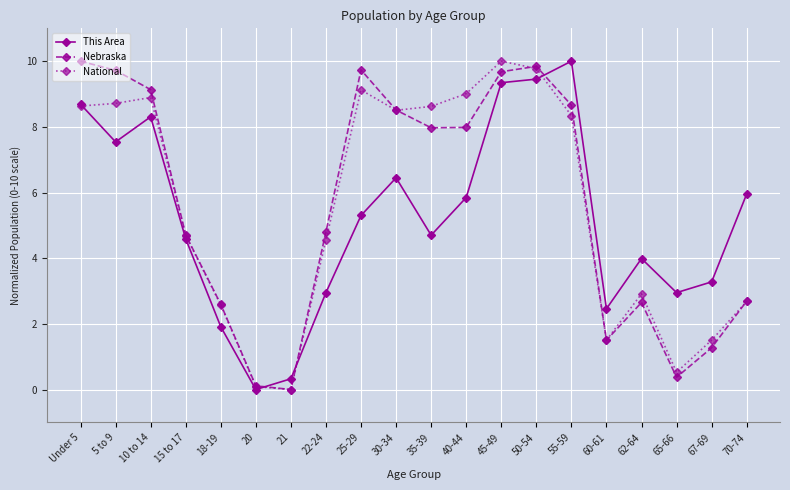

At 25-29, list the series in order from smallest to largest.

This Area, National, Nebraska